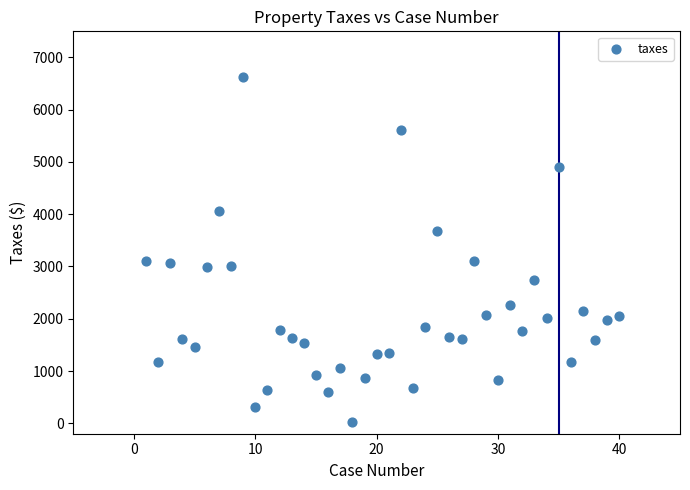

What is the range of X values (max minus min)?

39